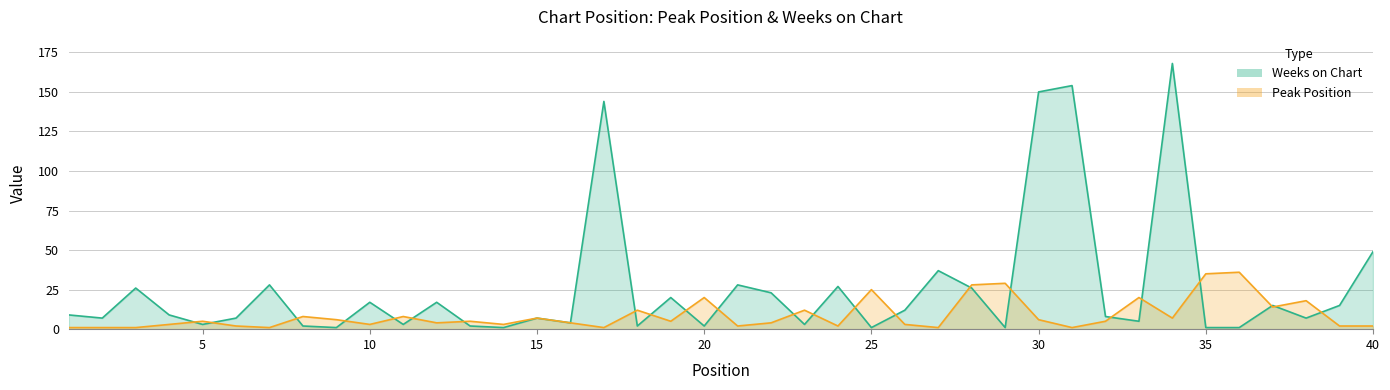

The Peak Position series shows 5 at 26. True or false?

False